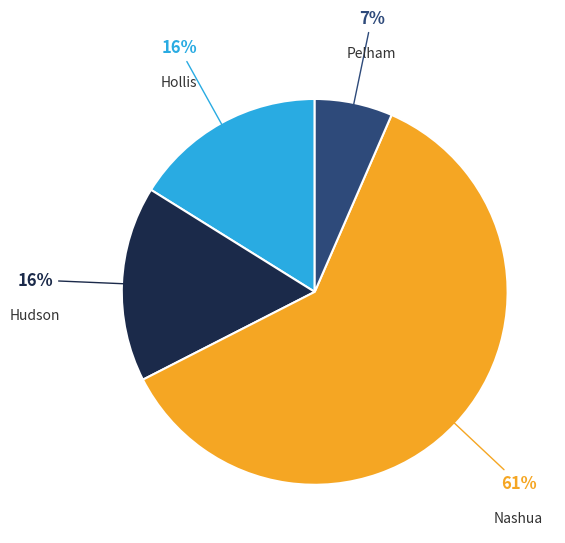

Is there any slice that represents more than half of the pie?

Yes